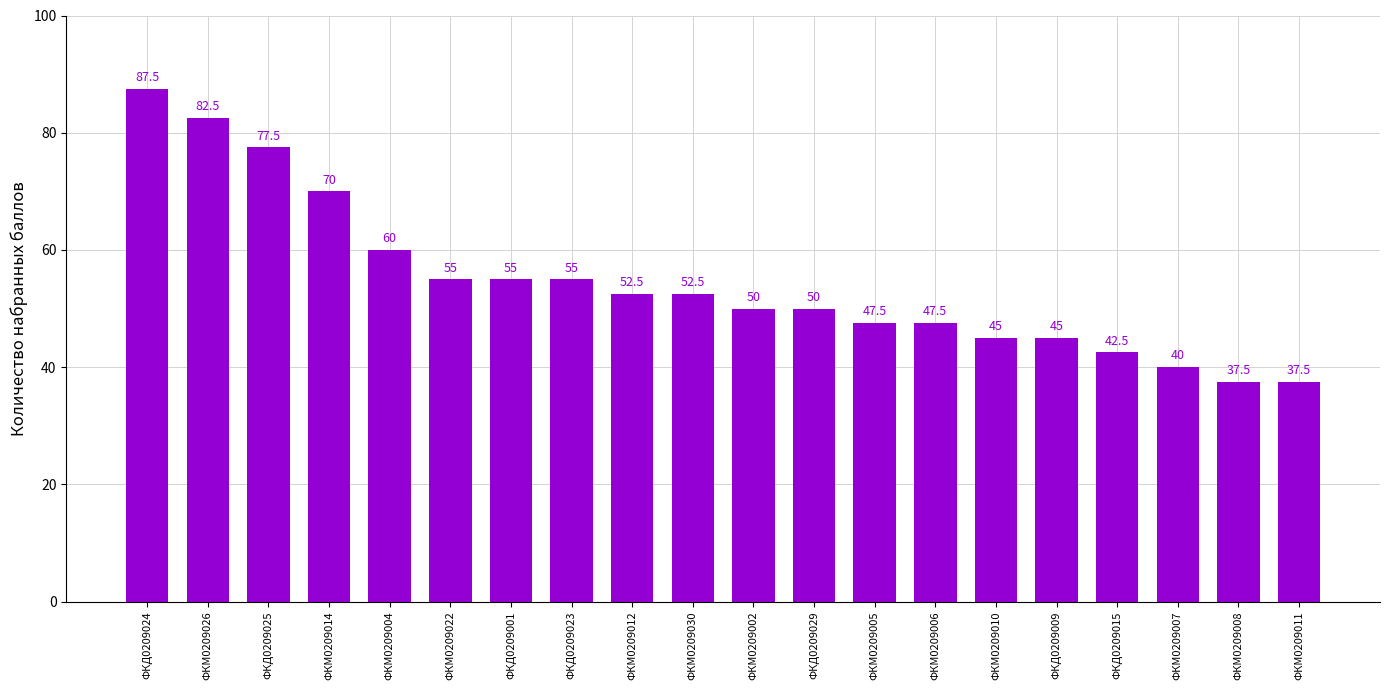

What is the change in value from ФКМ0209030 to ФКМ0209002?

-2.5